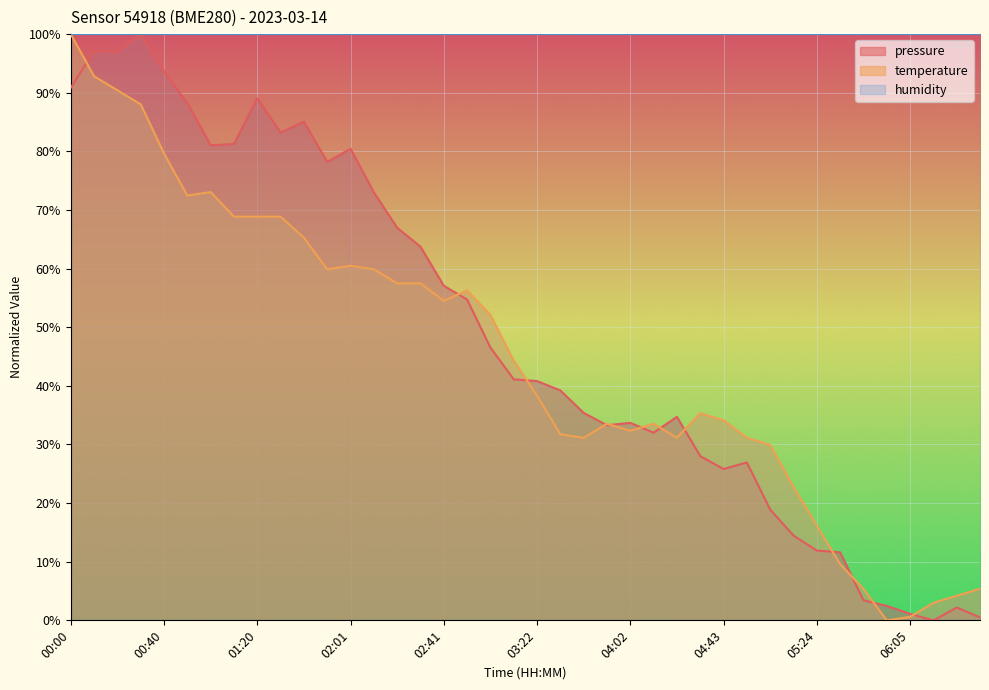

What is the difference between the temperature values at 02:21 and 00:40?

22.2